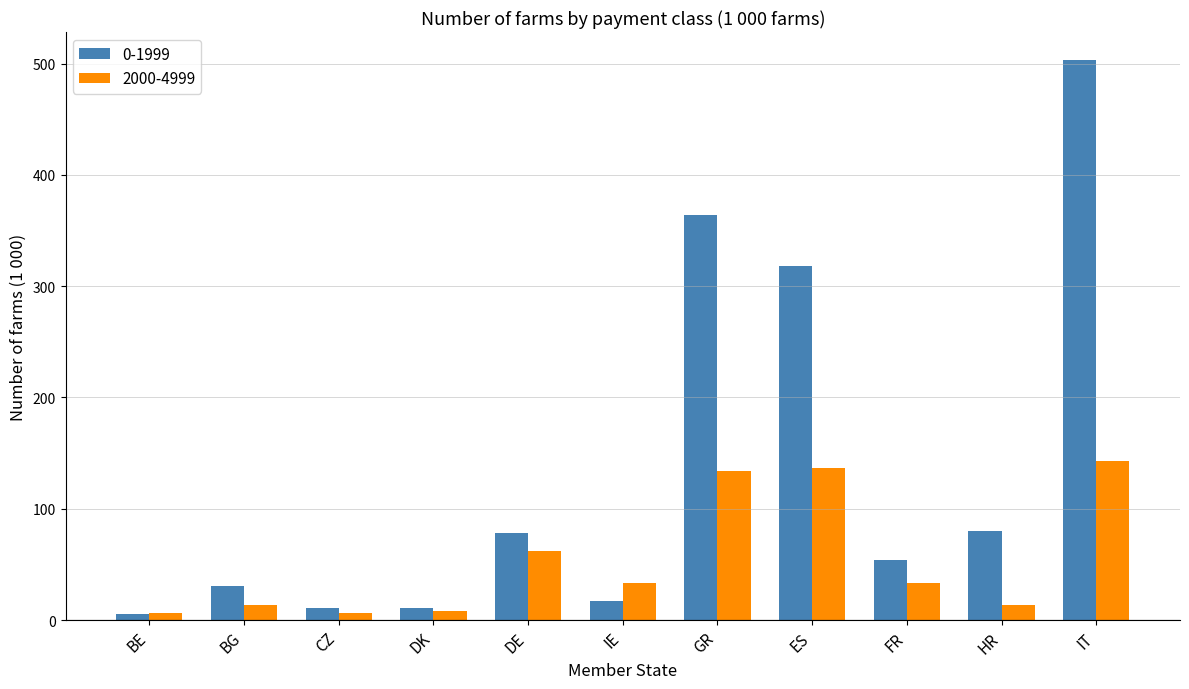

Which label corresponds to the largest value in the chart?

IT